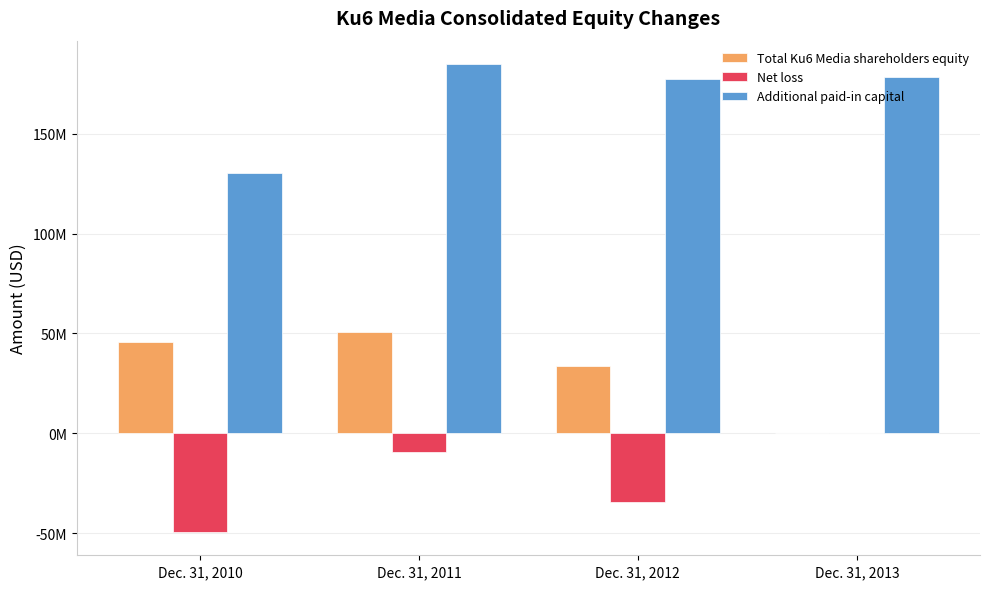

At which category does the chart reach its peak across all series?

Dec. 31, 2011